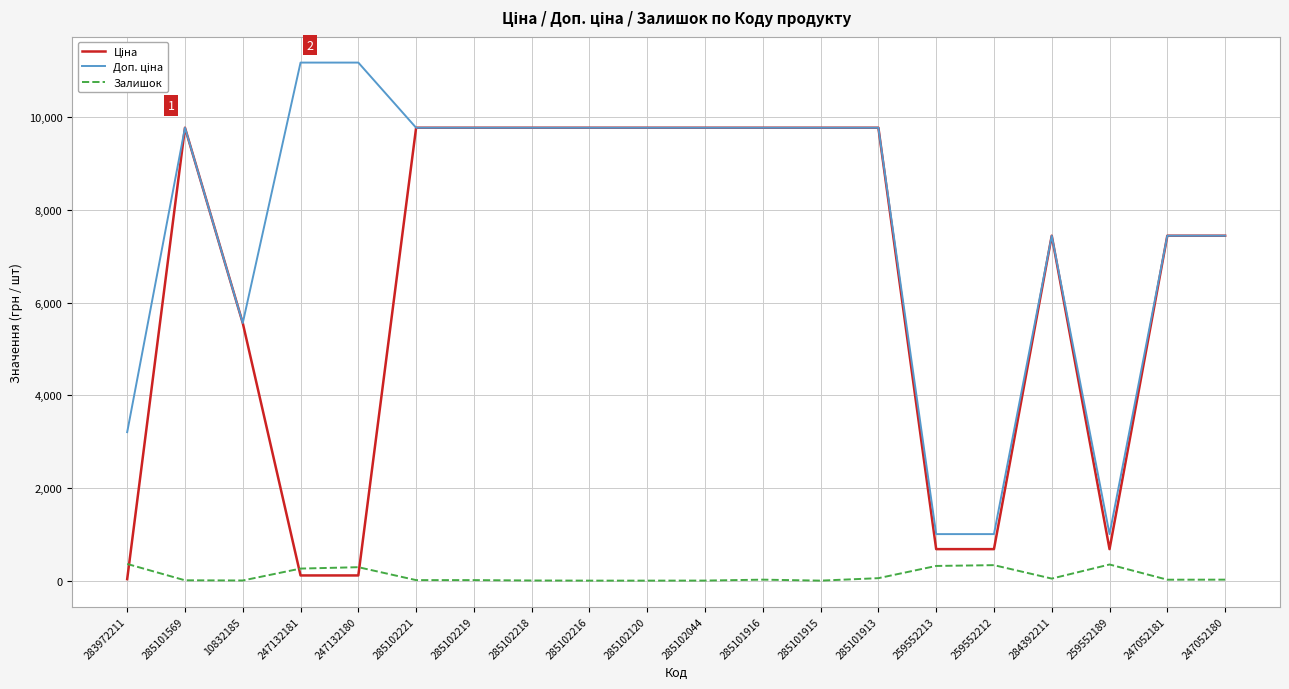

What is the difference between the highest and lowest values at 259552212?

670.1